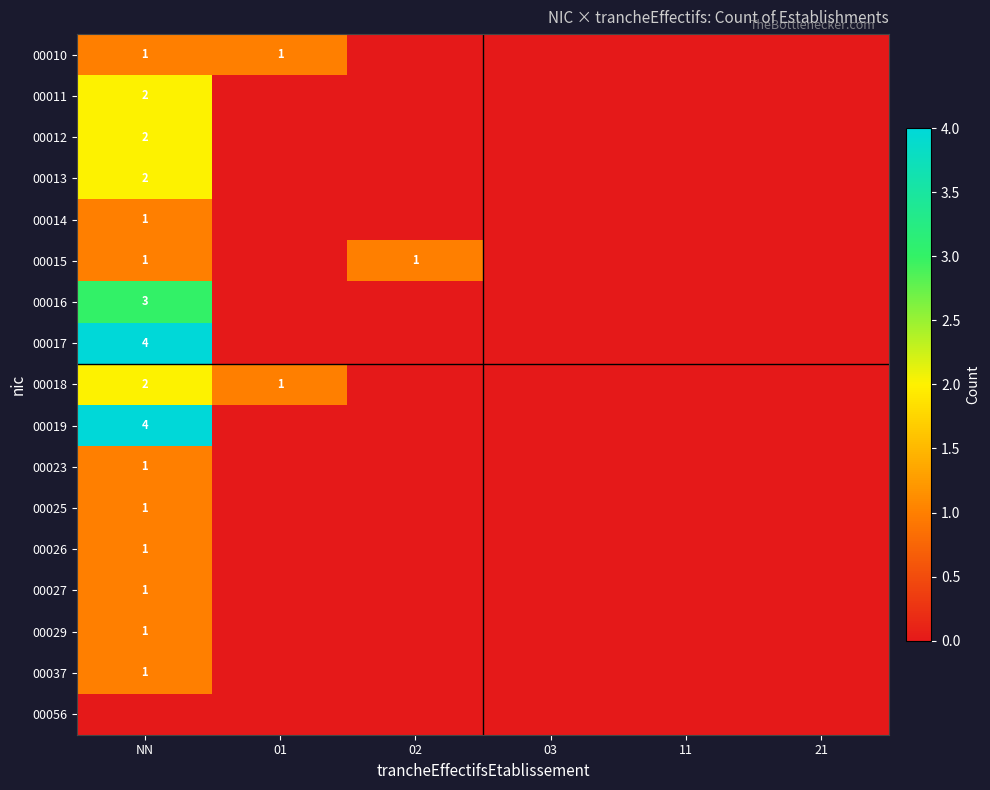

Which has a higher value, 03 or 21?

03